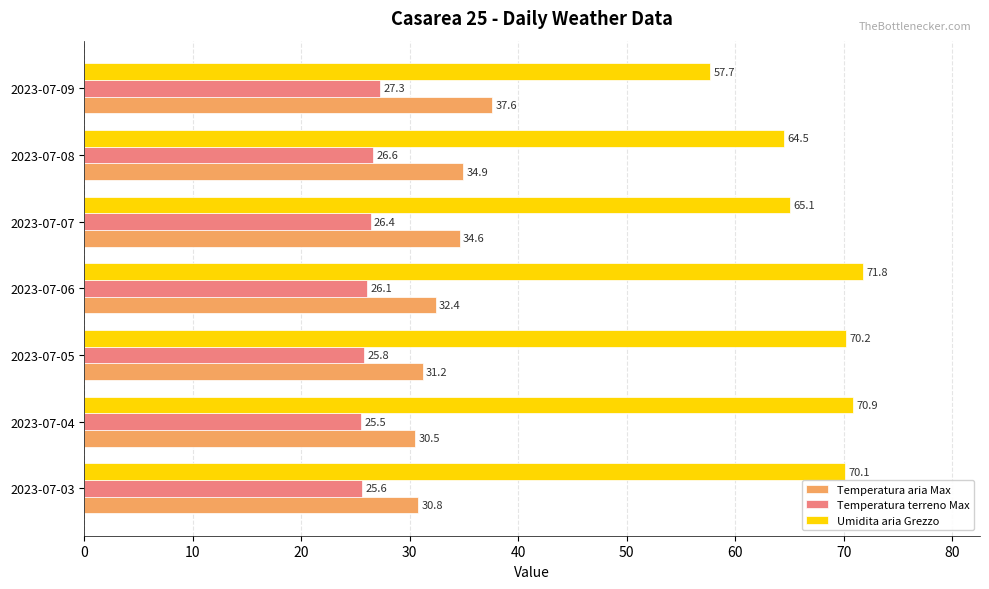

List the series in order of their peak value, highest first.

Umidita aria Grezzo, Temperatura aria Max, Temperatura terreno Max